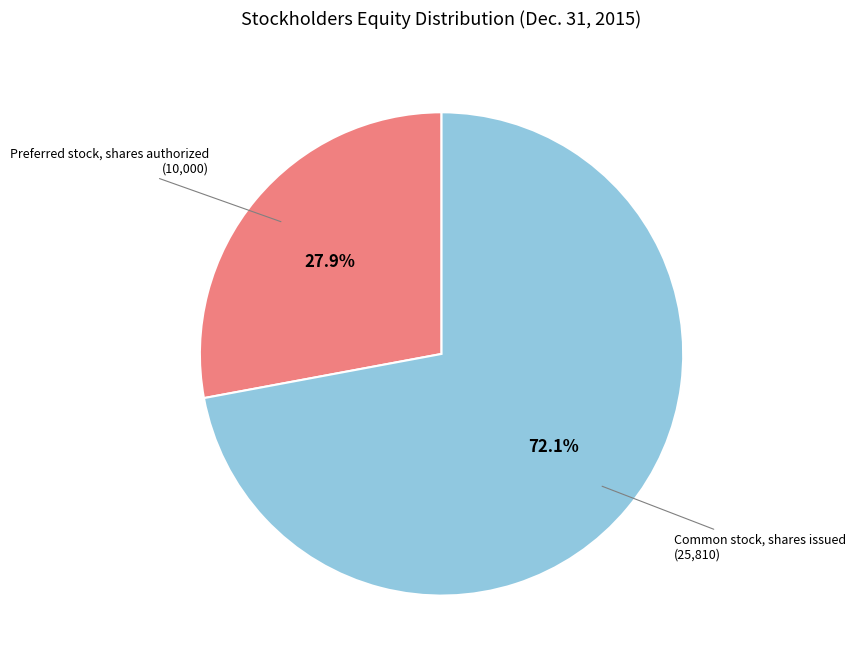

What percentage is the Common stock, shares issued slice, to the nearest percent?

72%